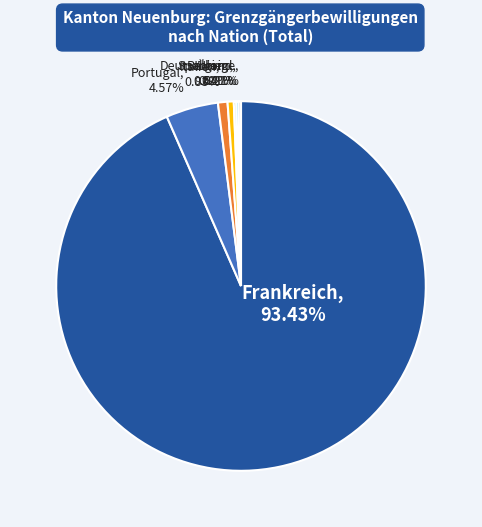

To the nearest percent, what portion does Frankreich represent?

93%